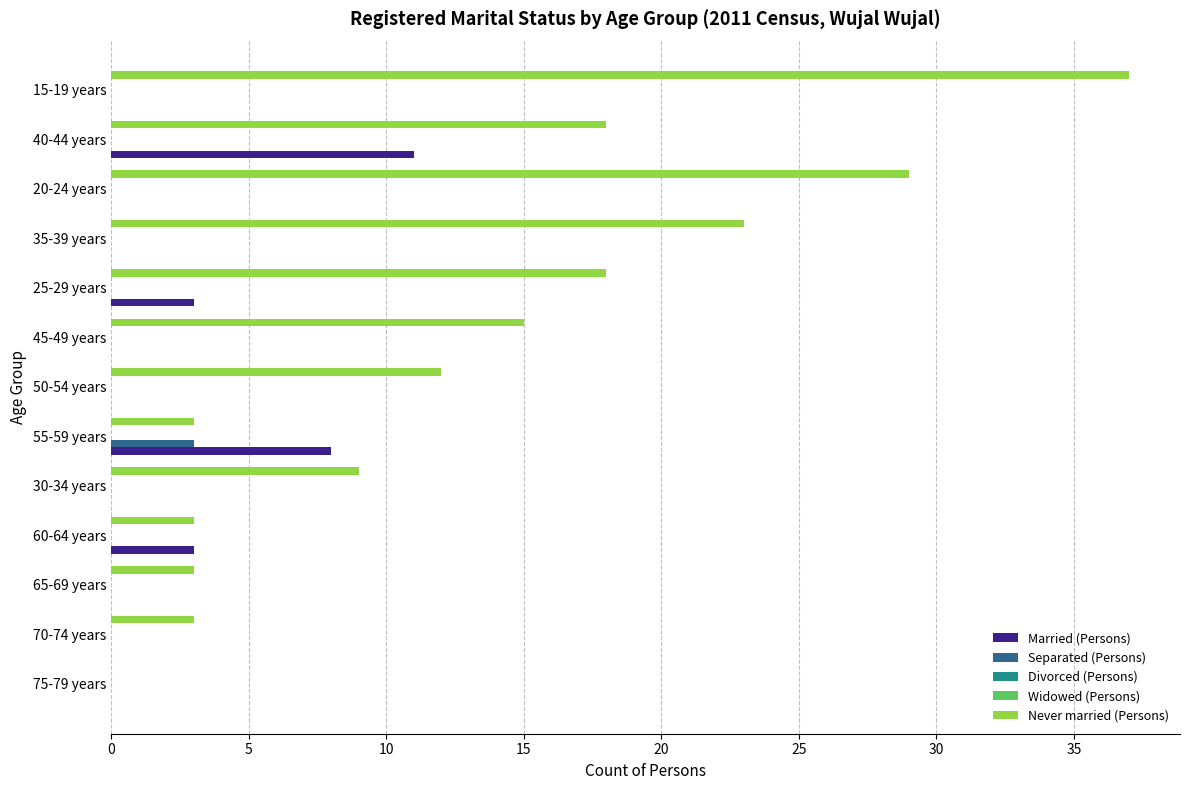

How many data points does each series have?

13